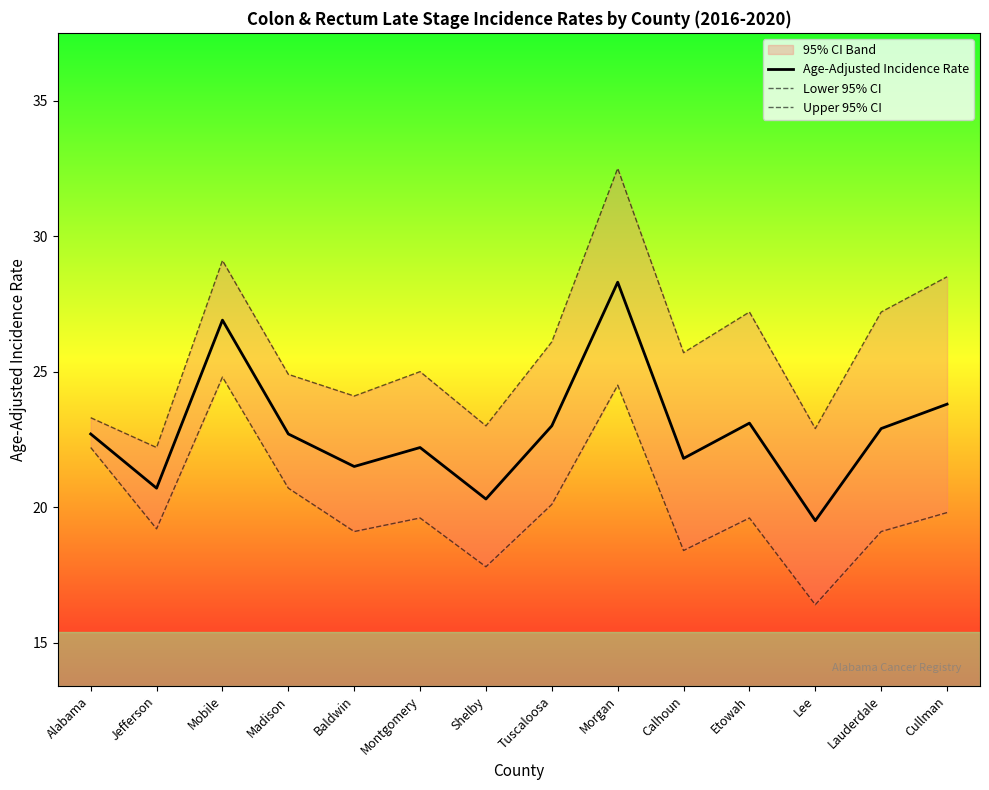

What is the label of the 1st point from the left?

Alabama